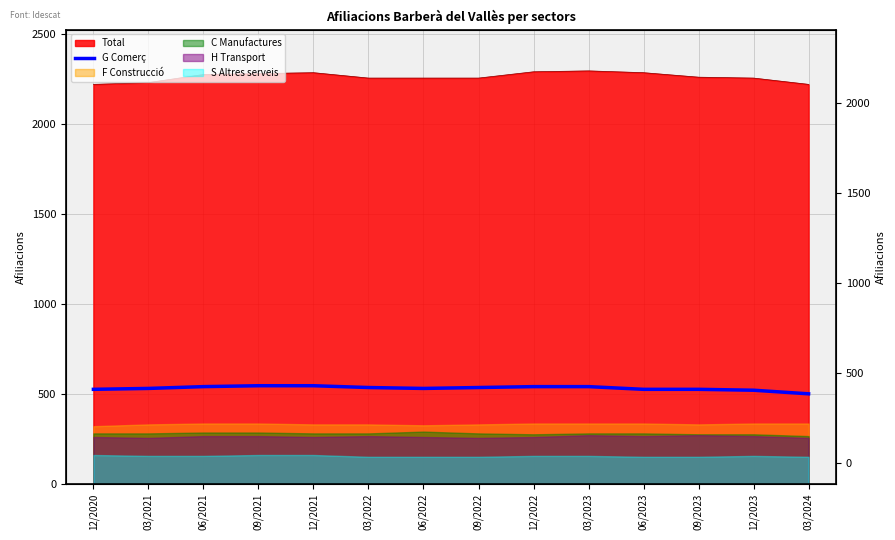

What is the difference between the values at 03/2021 and 09/2022?

5